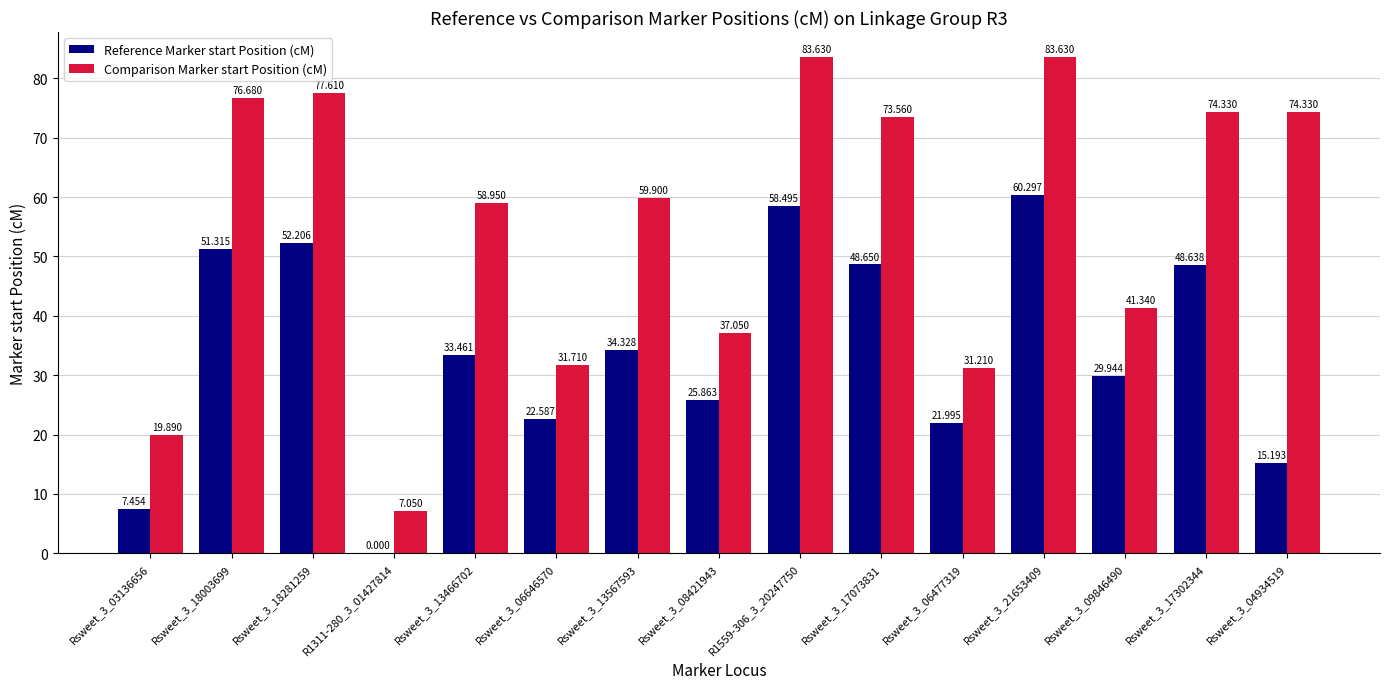

Is the value of Comparison Marker start Position (cM) at Rsweet_3_18003699 greater than the value of Reference Marker start Position (cM) at Rsweet_3_18281259?

Yes